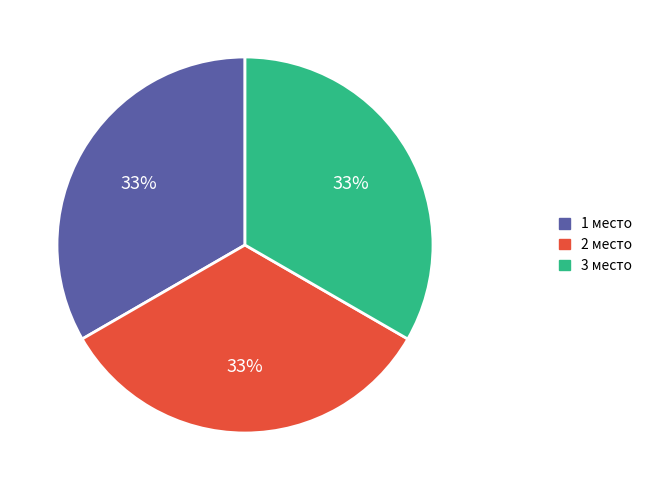

Is there a majority slice in this chart?

No